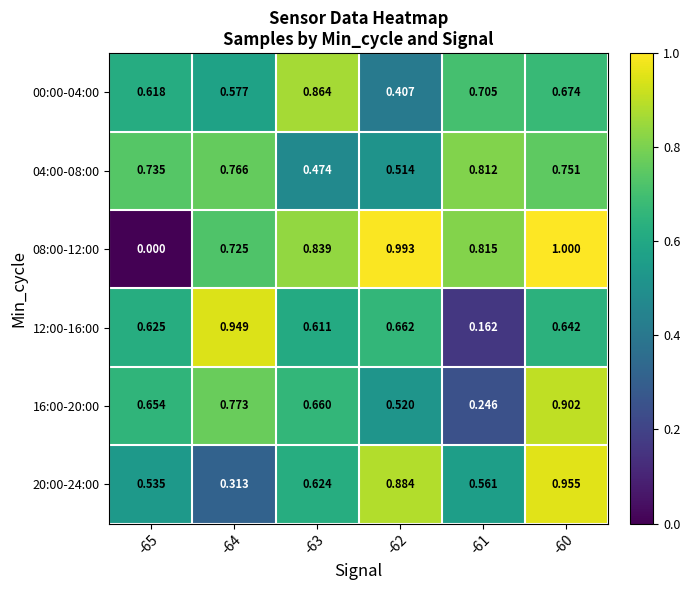

What is the total value across all series at -62?

4.0